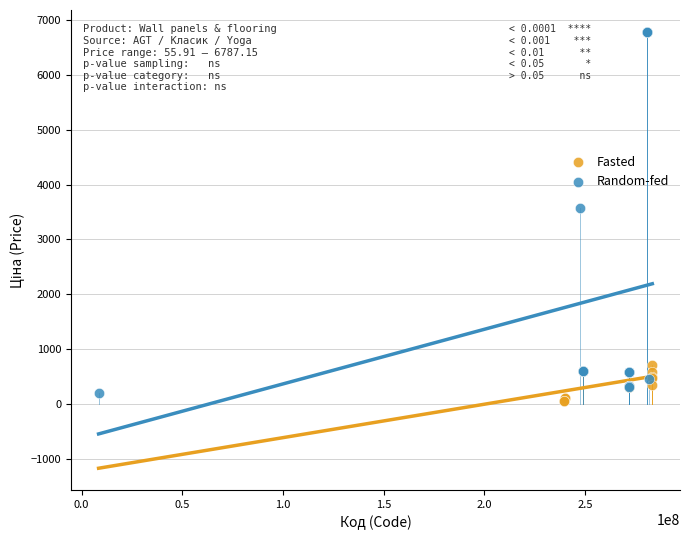

Which series reaches the maximum Y coordinate?

Random-fed